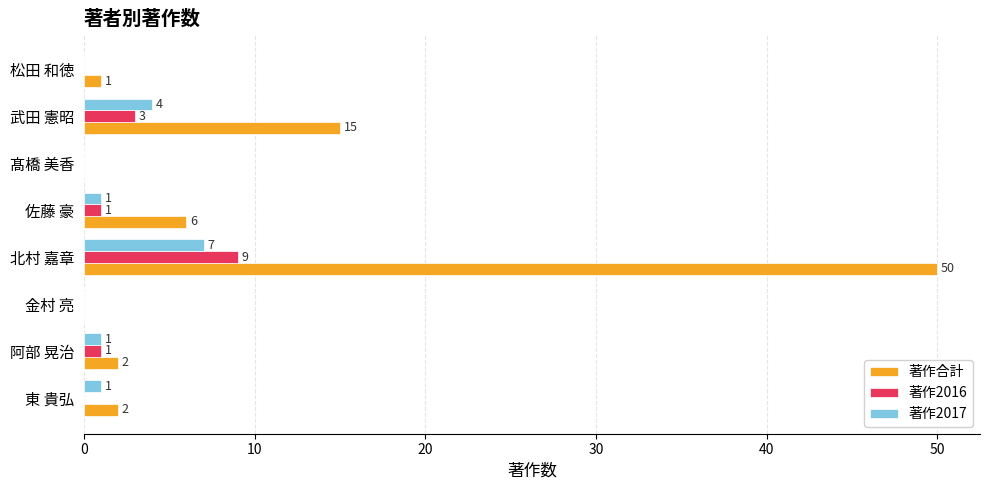

Between 髙橋 美香 and 武田 憲昭, which series saw the biggest shift?

著作合計